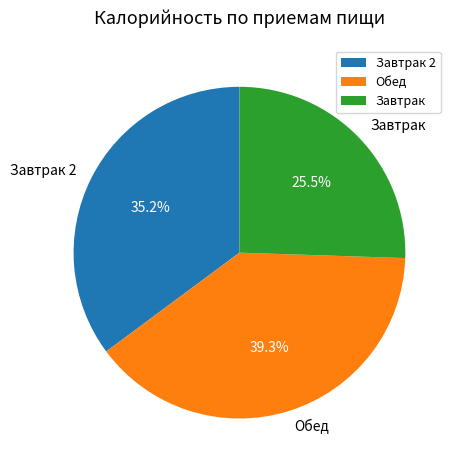

What percentage is NOT represented by Завтрак?

74.5%